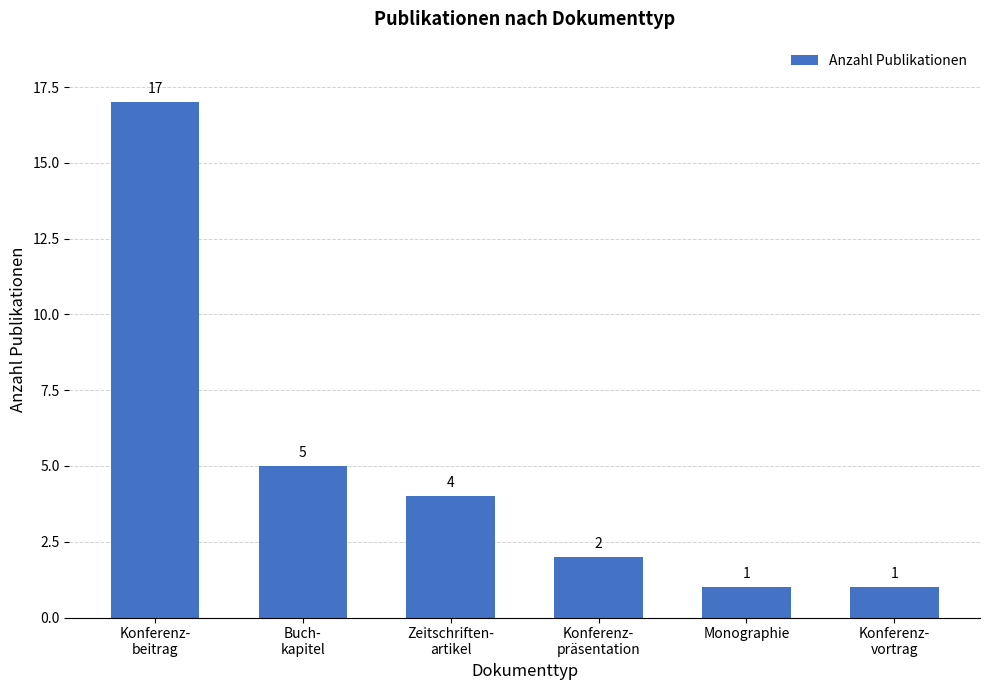

What is the sum of all values?

30